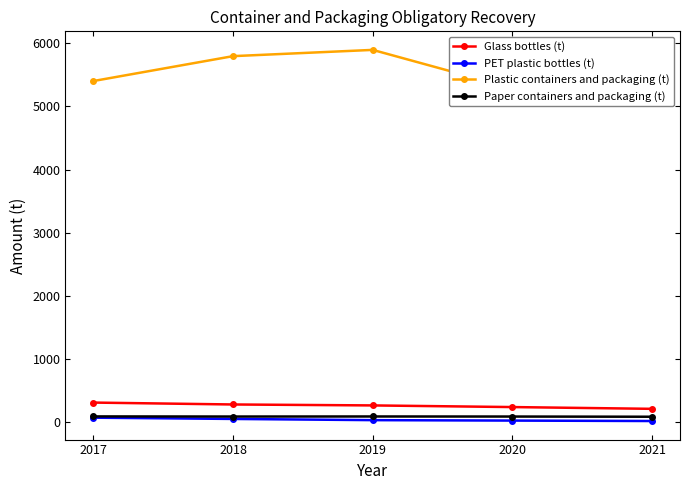

True or false: Glass bottles (t) and Plastic containers and packaging (t) intersect in this chart.

False